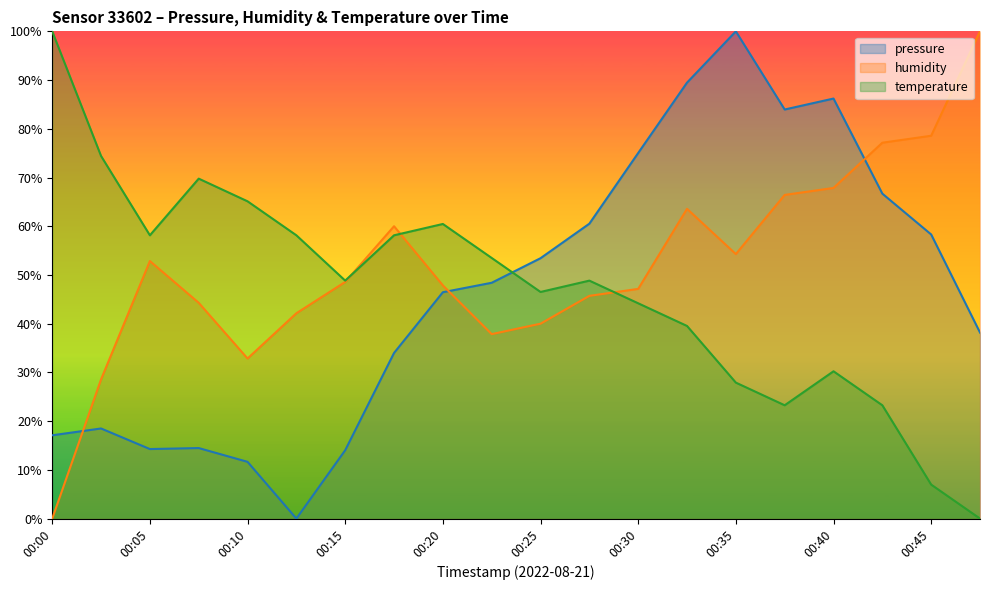

What is the difference between the second highest and second lowest values in the temperature series?

67.4